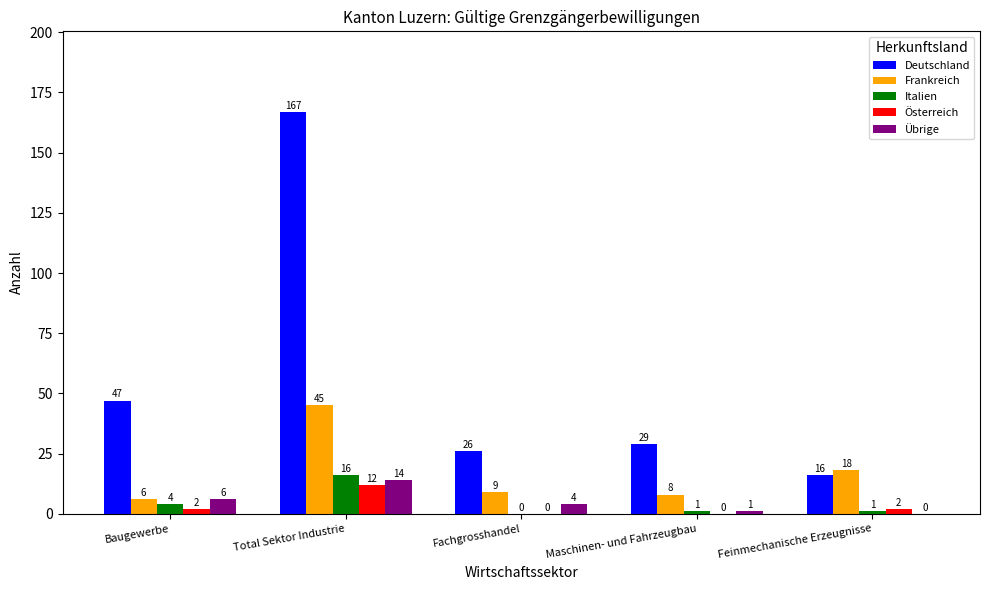

How many distinct data groups are displayed?

5